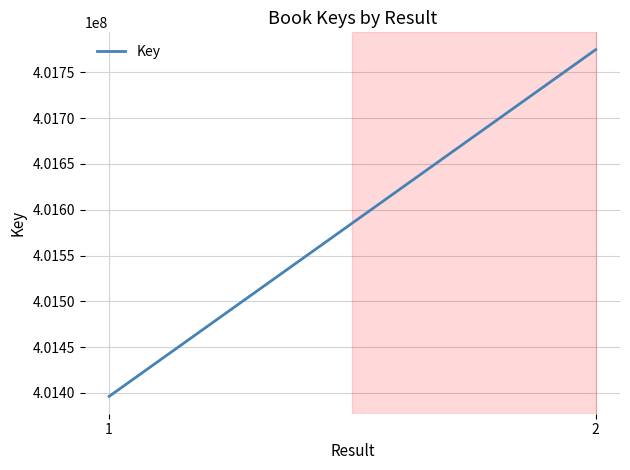

What is the maximum value shown in the chart?

401774816